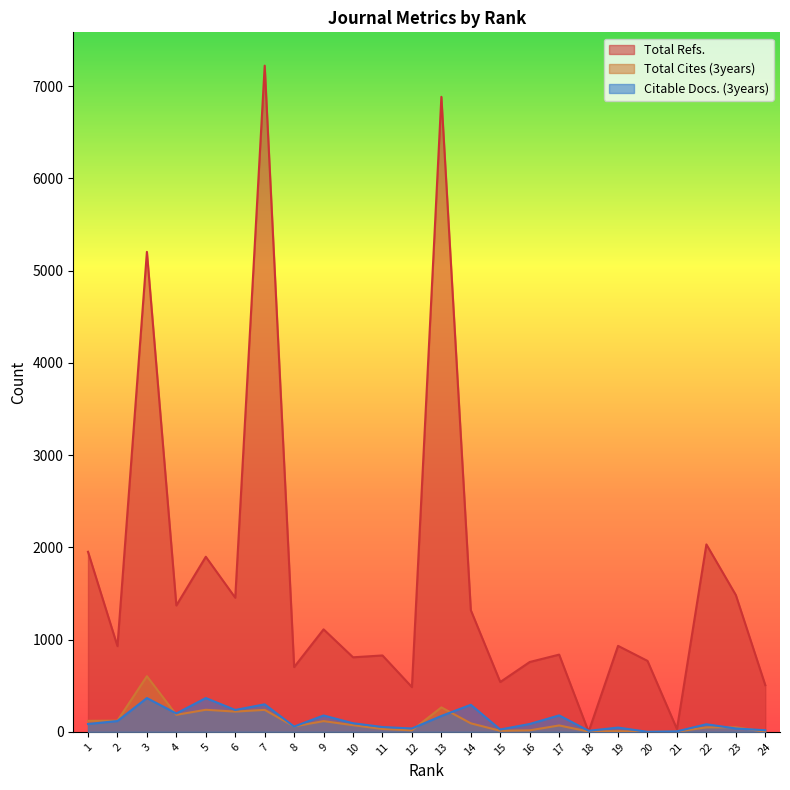

Does the chart display data point markers on the line(s)?

No